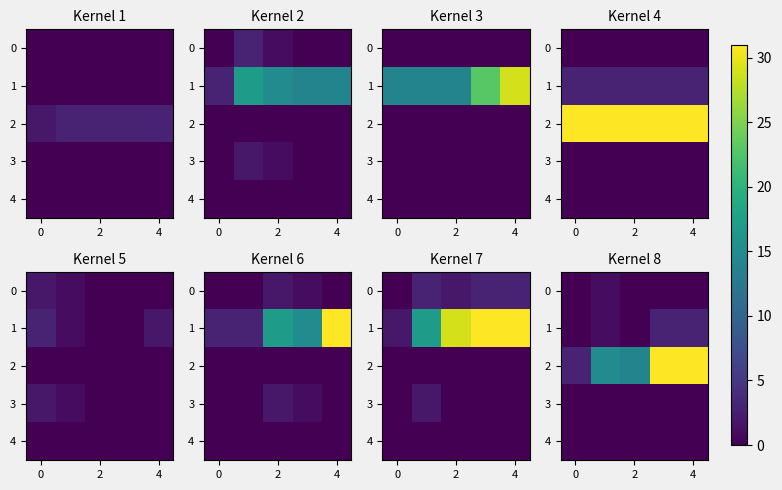

What is the greatest value displayed?

31